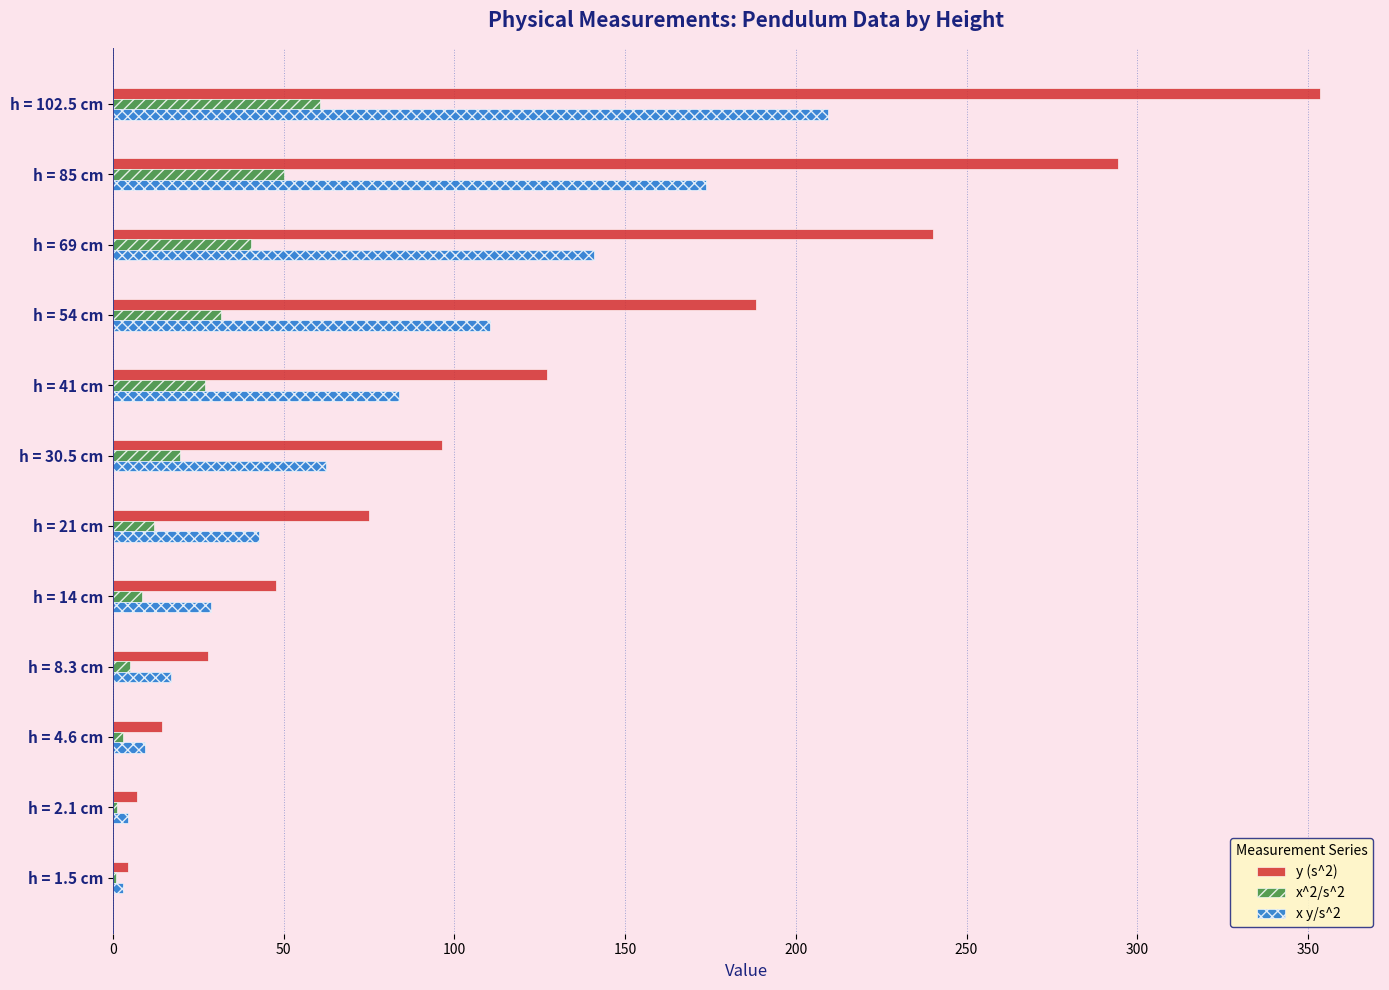

Is it true that y (s^2) equals 15.4 at h = 8.3 cm?

False